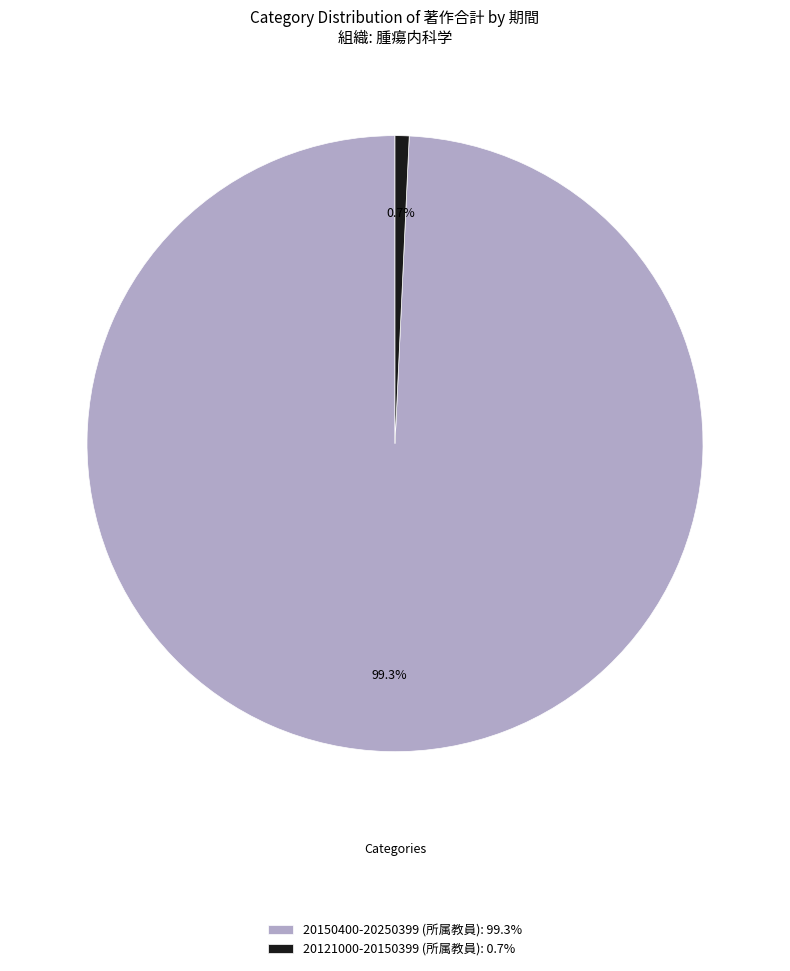

True or false: 20121000-20150399 (所属教員) accounts for 14% of the total.

False